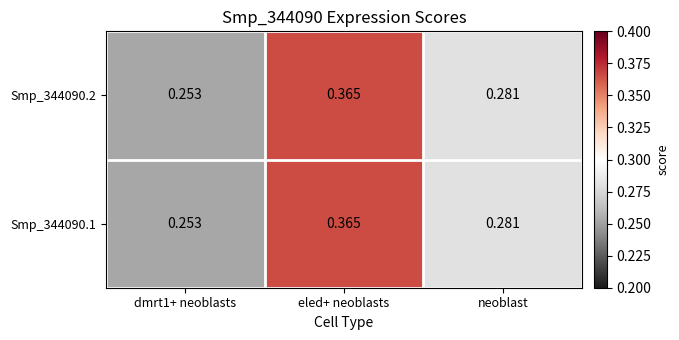

At which category is the sum across all series the highest?

eled+ neoblasts